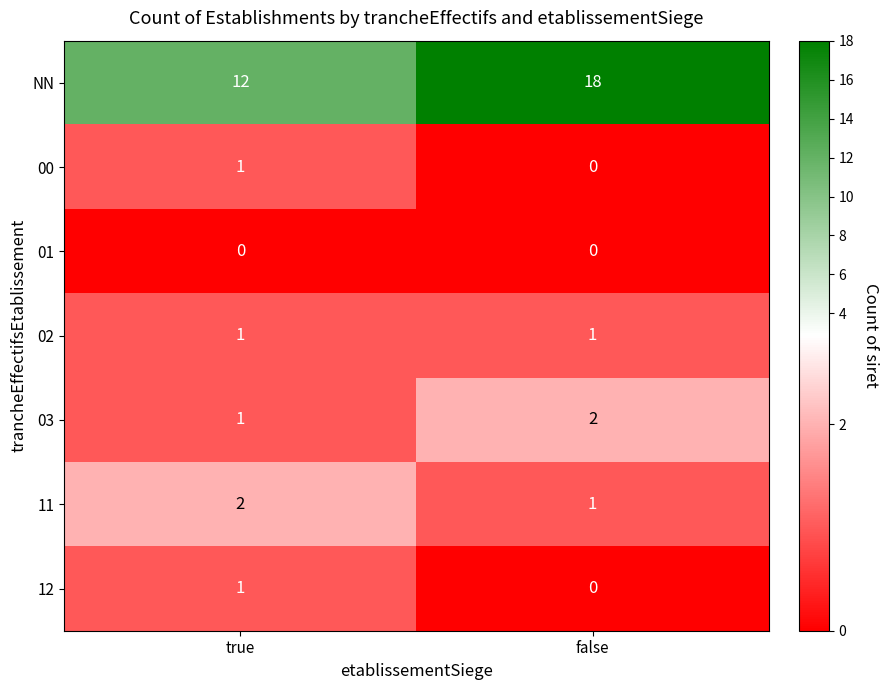

Which series has the widest spread of values?

NN